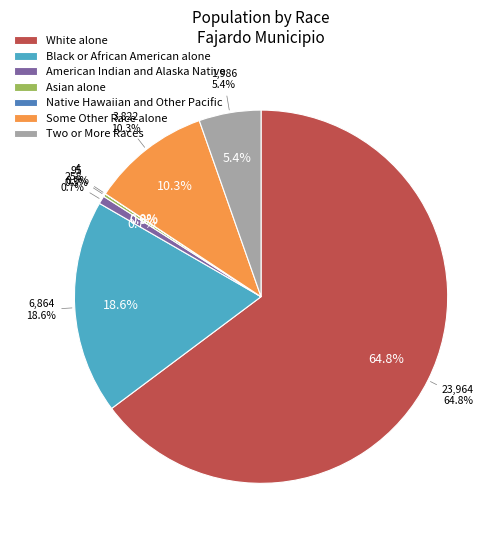

What is the largest slice in the pie chart?

White alone